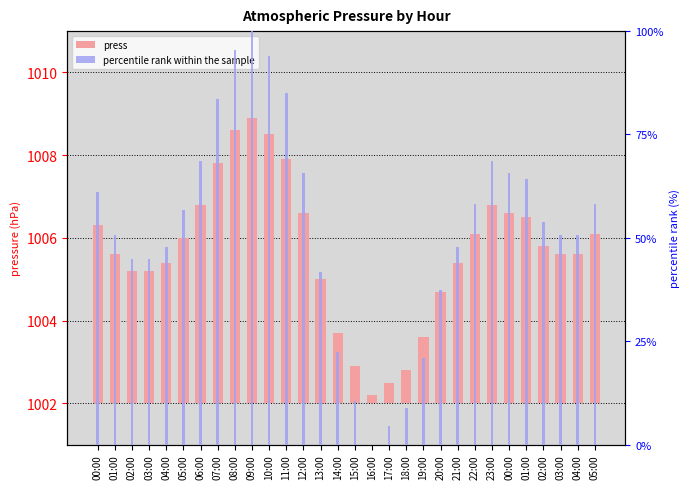

Reading right to left, what are all the values shown in this chart?

press: 05:00=4.1	04:00=3.6	03:00=3.6	02:00=3.8	01:00=4.5	00:00=4.6	23:00=4.8	22:00=4.1	21:00=3.4	20:00=2.7	19:00=1.6	18:00=0.8	17:00=0.5	16:00=0.2	15:00=0.9	14:00=1.7	13:00=3.0	12:00=4.6	11:00=5.9	10:00=6.5	09:00=6.9	08:00=6.6	07:00=5.8	06:00=4.8	05:00=4.0	04:00=3.4	03:00=3.2	02:00=3.2	01:00=3.6	00:00=4.3
percentile rank within the sample: 05:00=58.2	04:00=50.7	03:00=50.7	02:00=53.7	01:00=64.2	00:00=65.7	23:00=68.7	22:00=58.2	21:00=47.8	20:00=37.3	19:00=20.9	18:00=9.0	17:00=4.5	16:00=0.0	15:00=10.4	14:00=22.4	13:00=41.8	12:00=65.7	11:00=85.1	10:00=94.0	09:00=100.0	08:00=95.5	07:00=83.6	06:00=68.7	05:00=56.7	04:00=47.8	03:00=44.8	02:00=44.8	01:00=50.7	00:00=61.2